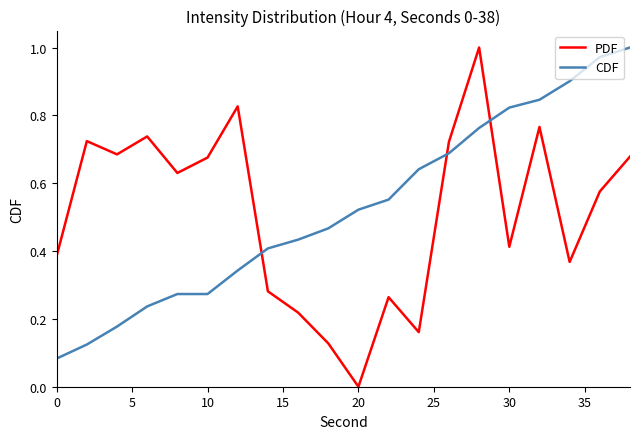

True or false: CDF and PDF intersect in this chart.

True